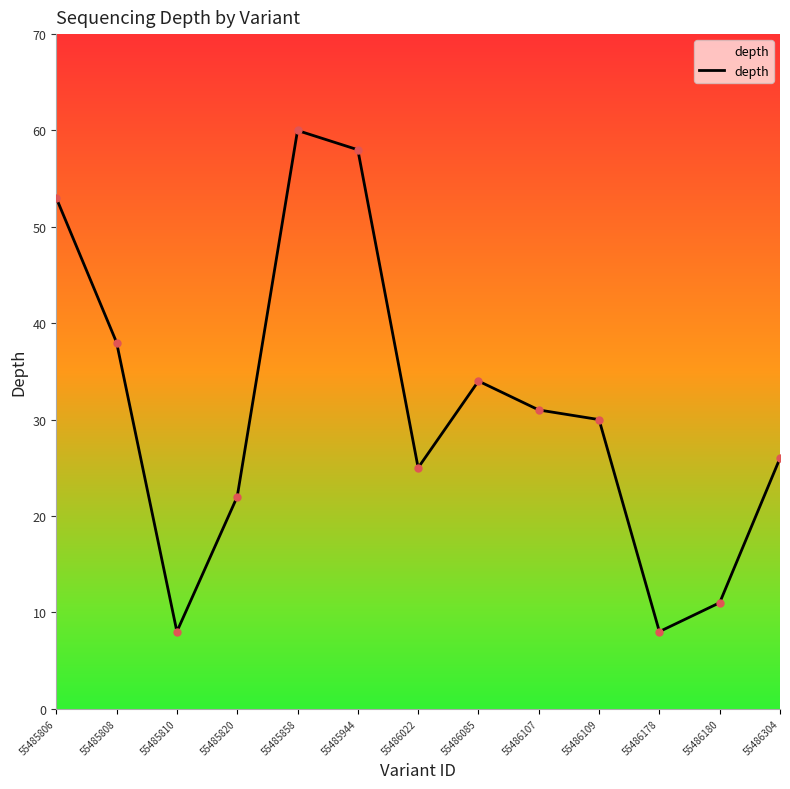

Reading left to right, list all the values displayed in this chart.

55485806=53	55485808=38	55485810=8	55485820=22	55485858=60	55485944=58	55486022=25	55486085=34	55486107=31	55486109=30	55486178=8	55486180=11	55486304=26